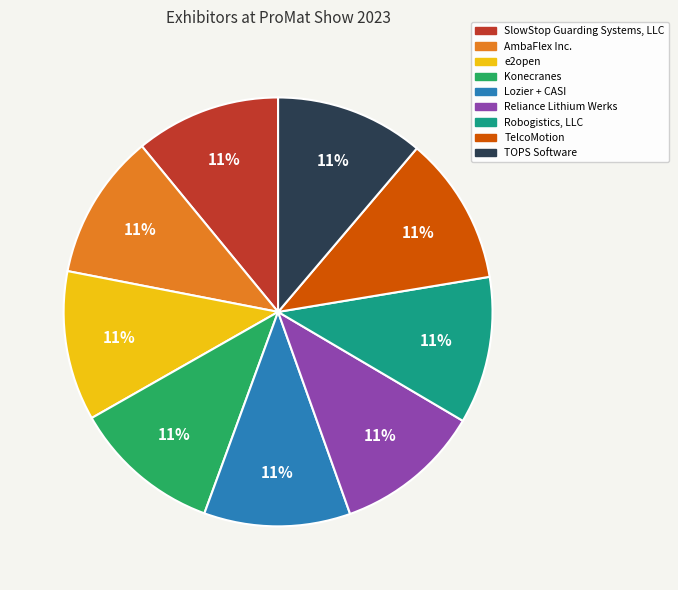

Do Reliance Lithium Werks and e2open together represent more than half of the pie?

No